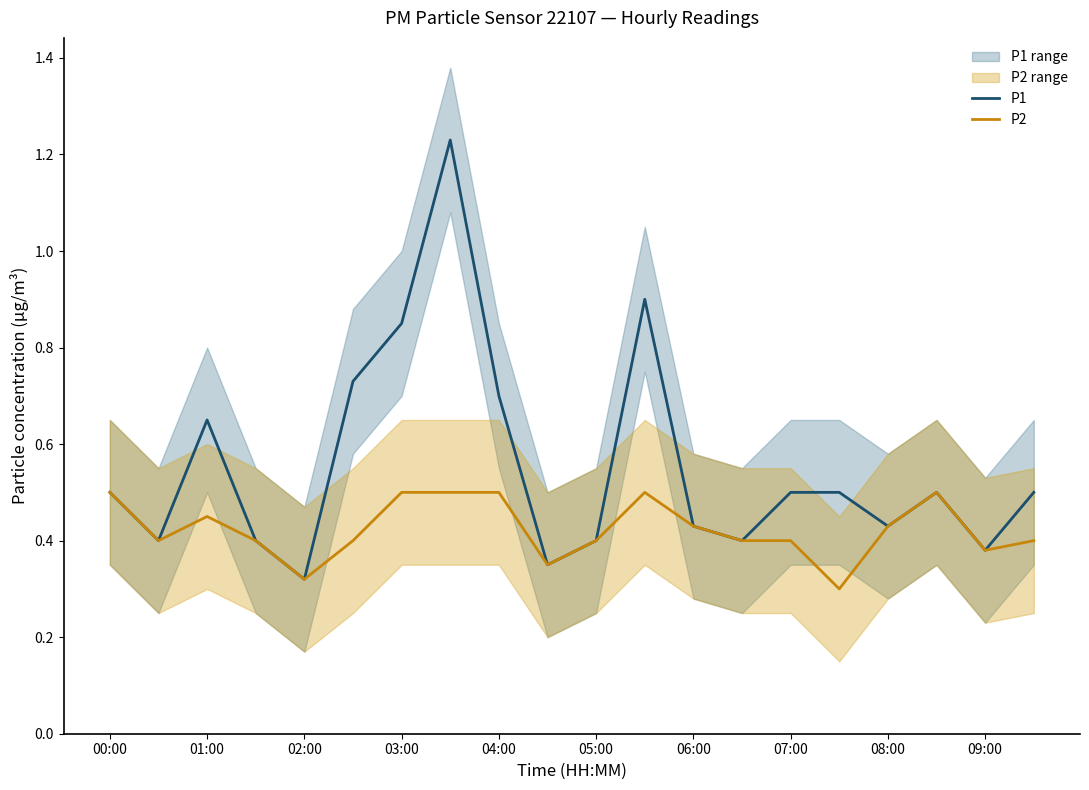

What is the smallest value displayed?

0.3